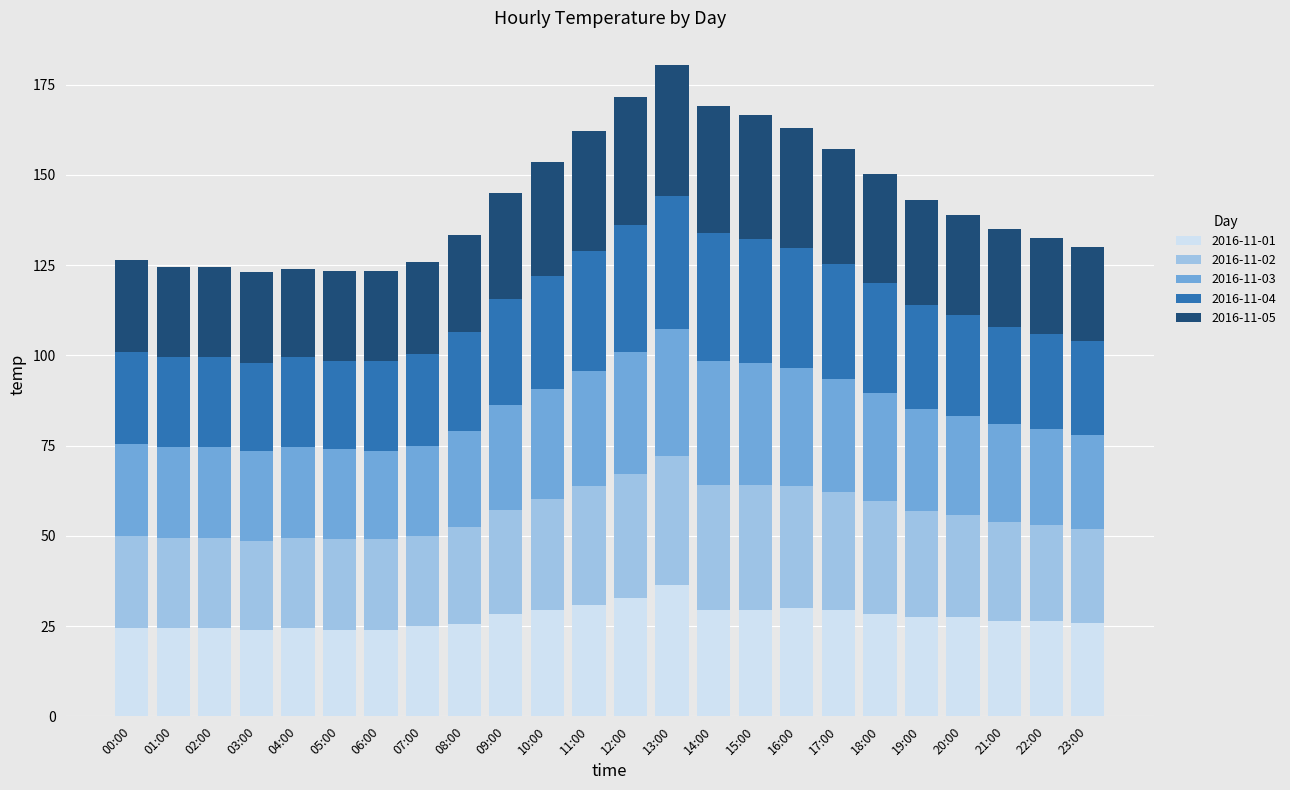

What is the highest value of the 2016-11-01 series?

36.3